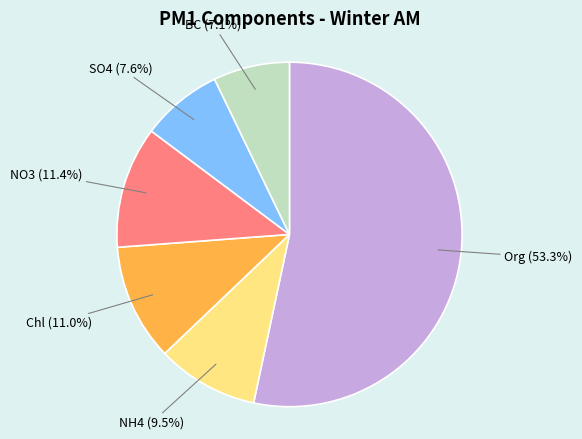

Is there any slice that represents more than half of the pie?

Yes